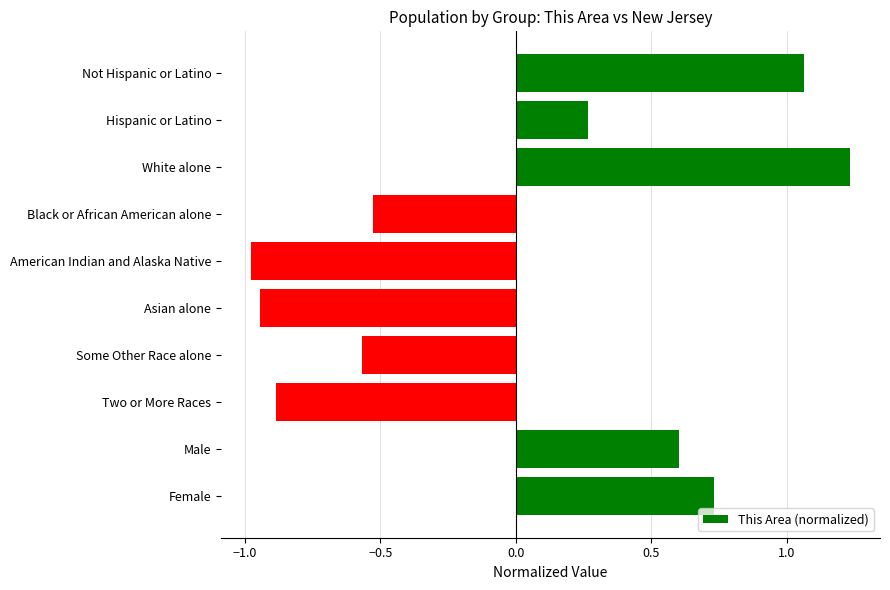

How many negative values are there?

5